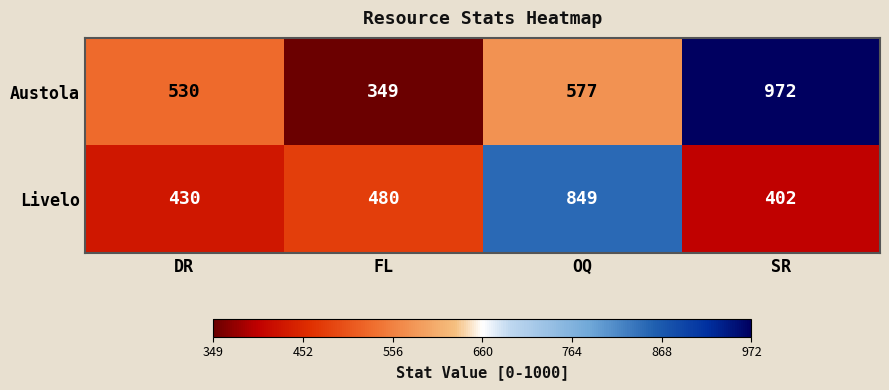

What is the sum of the Livelo values at SR and DR?

832